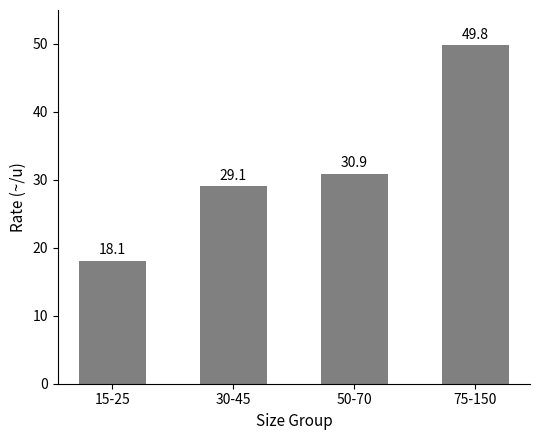

What is the ratio of the value at 30-45 to the value at 75-150?

0.6